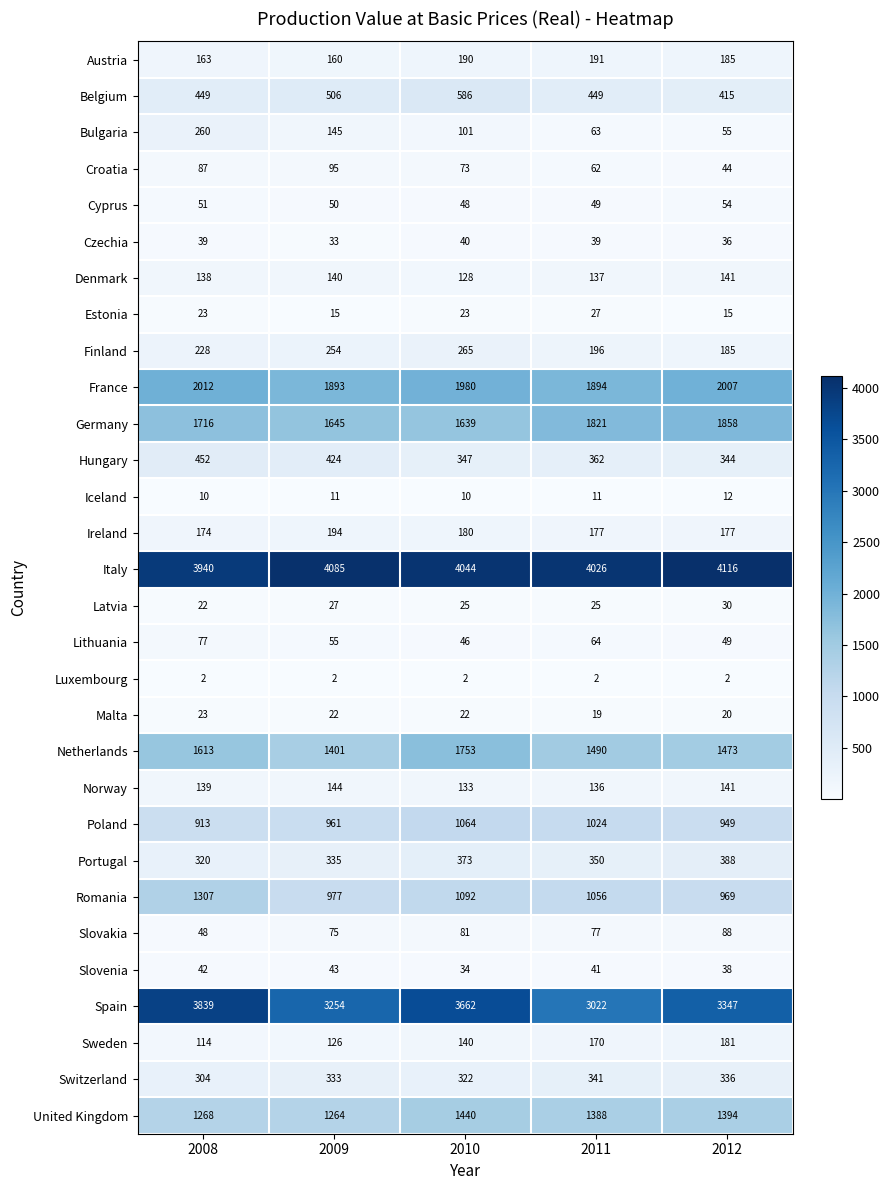

Count the number of categories in the chart.

5